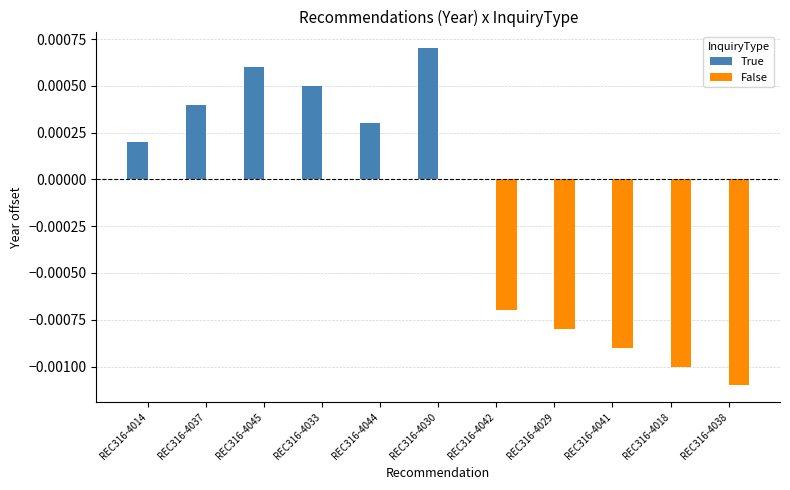

True or false: True has a value of 0.0 at REC316-4033.

True